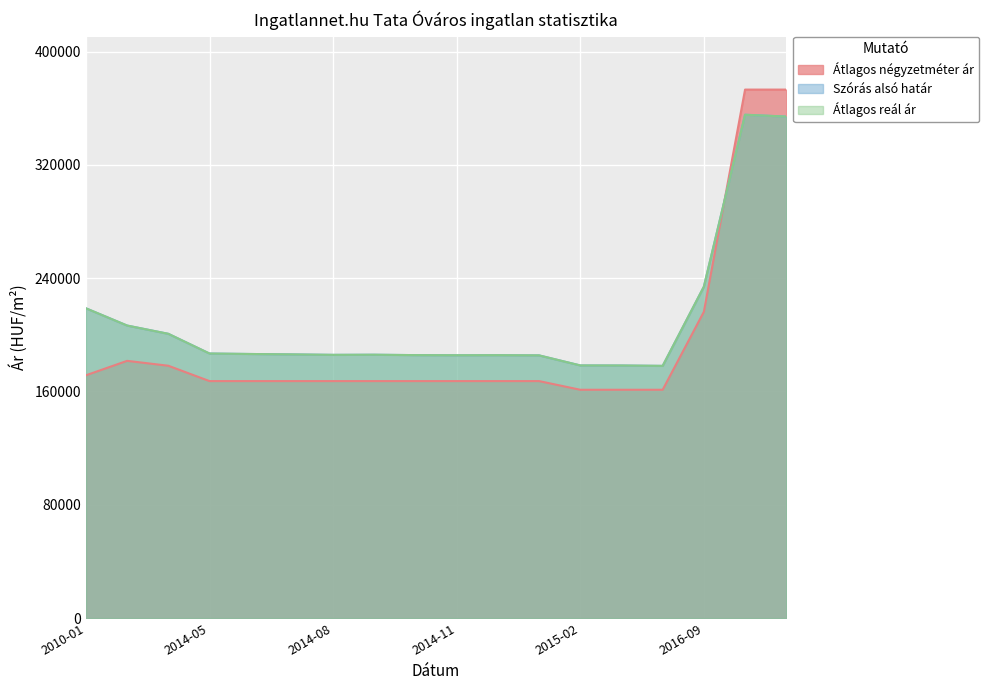

The value of Átlagos reál ár at 2015-01 is 289167. True or false?

False